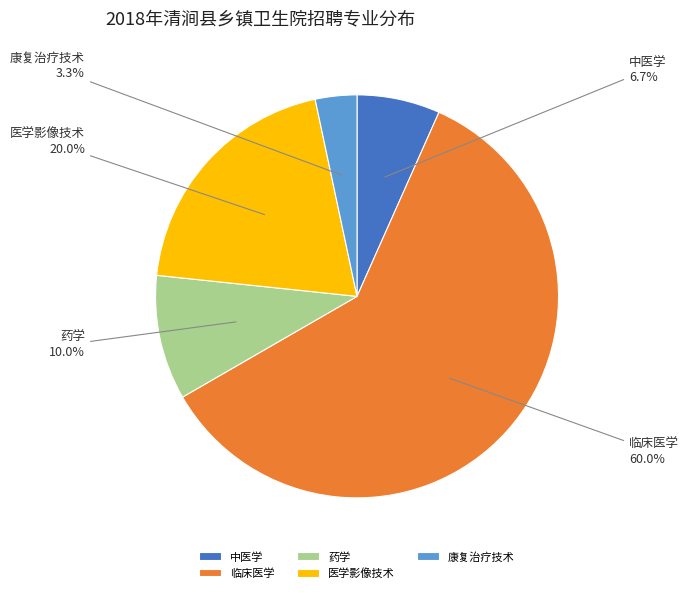

What is the largest slice in the pie chart?

临床医学